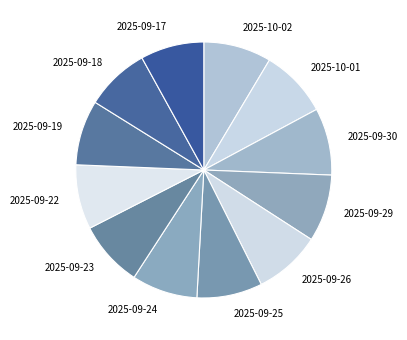

Is the sum of 2025-09-17 and 2025-09-25 greater than half?

No